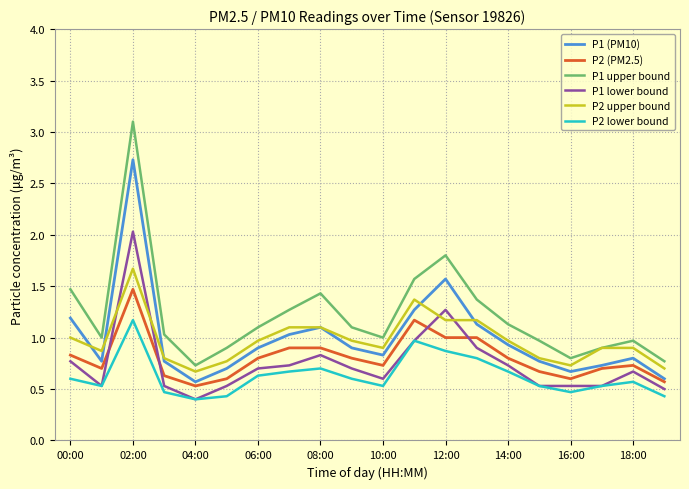

Which series has the largest total across all categories?

P1 upper bound